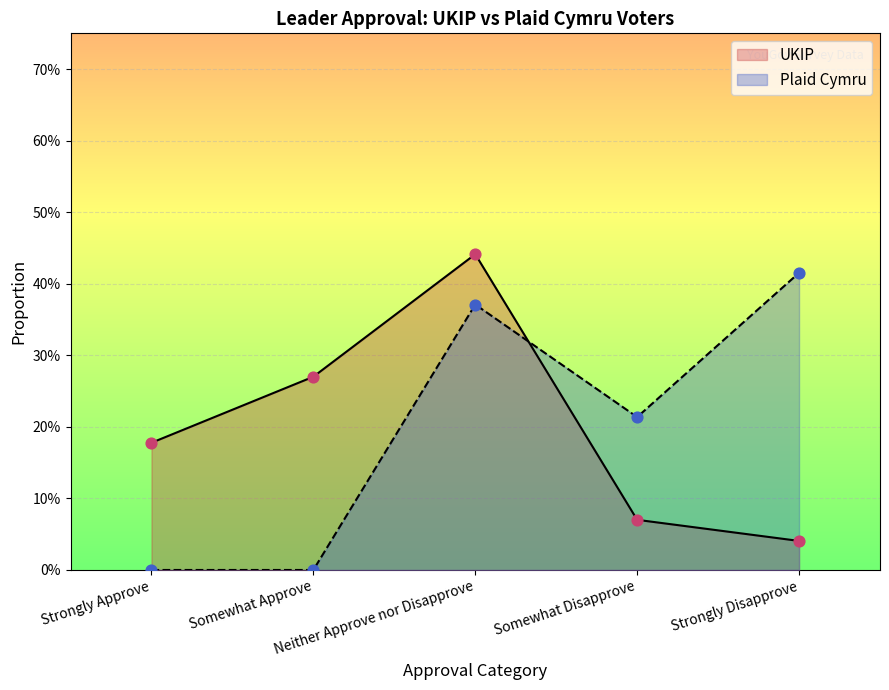

Which series reaches the minimum Y coordinate?

plaid_values